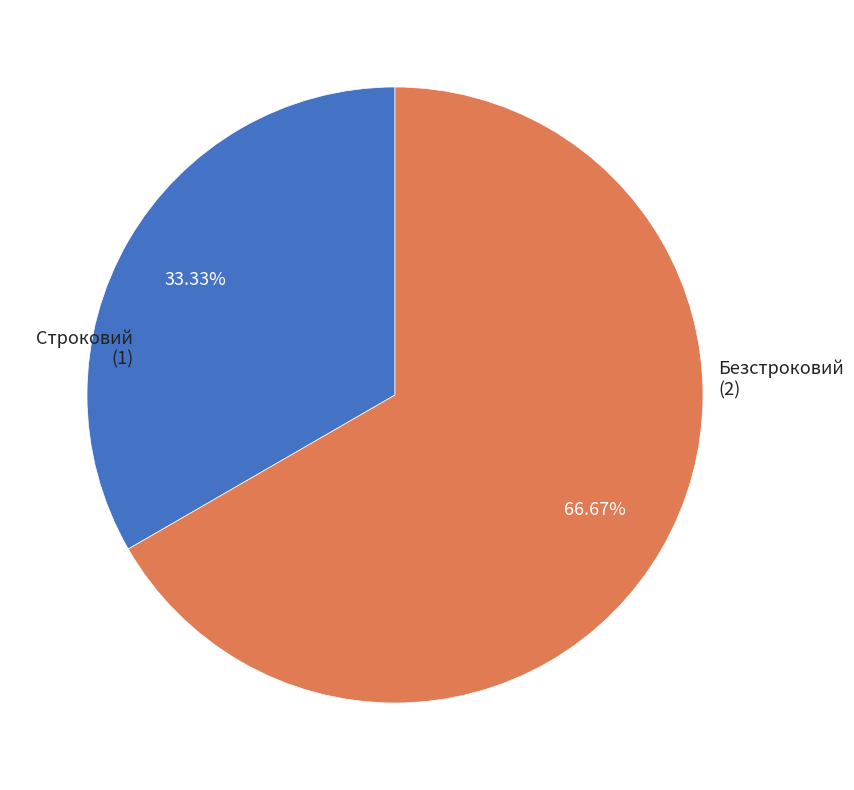

How many segments does this pie chart have?

2